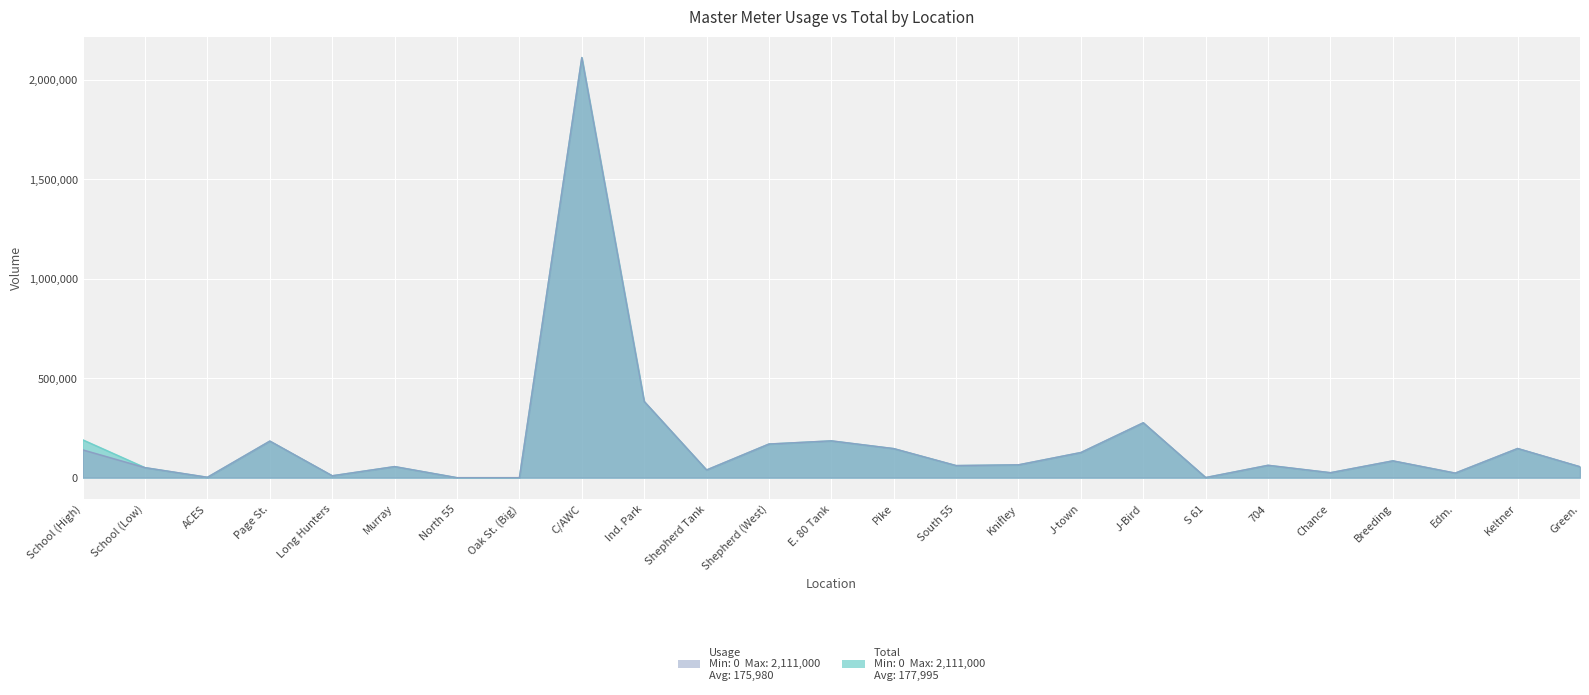

In Total, how many points are higher than both neighbors (excluding endpoints)?

8